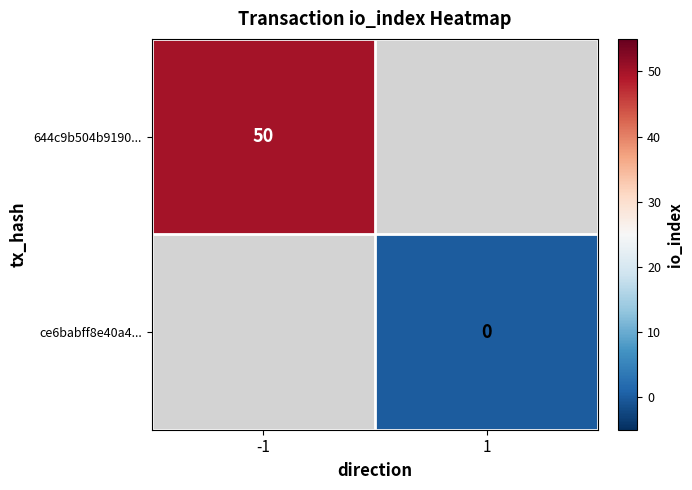

The value of 644c9b504b9190... at -1 is 50. True or false?

True